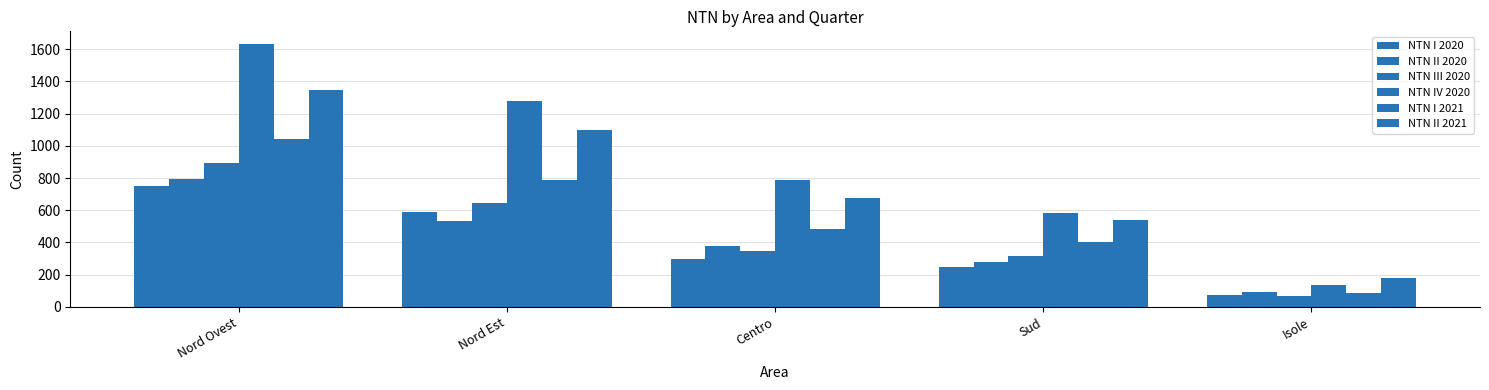

Does the chart contain stacked bars?

No